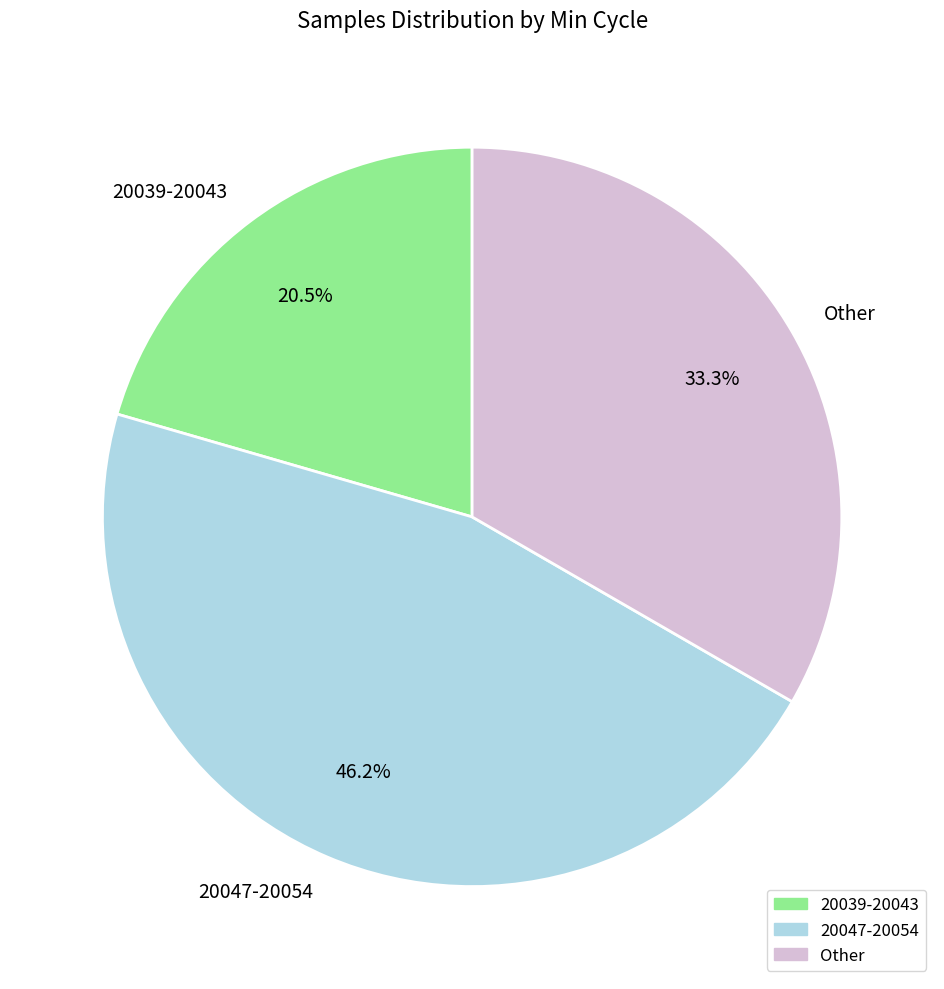

Count the number of slices in the pie.

3